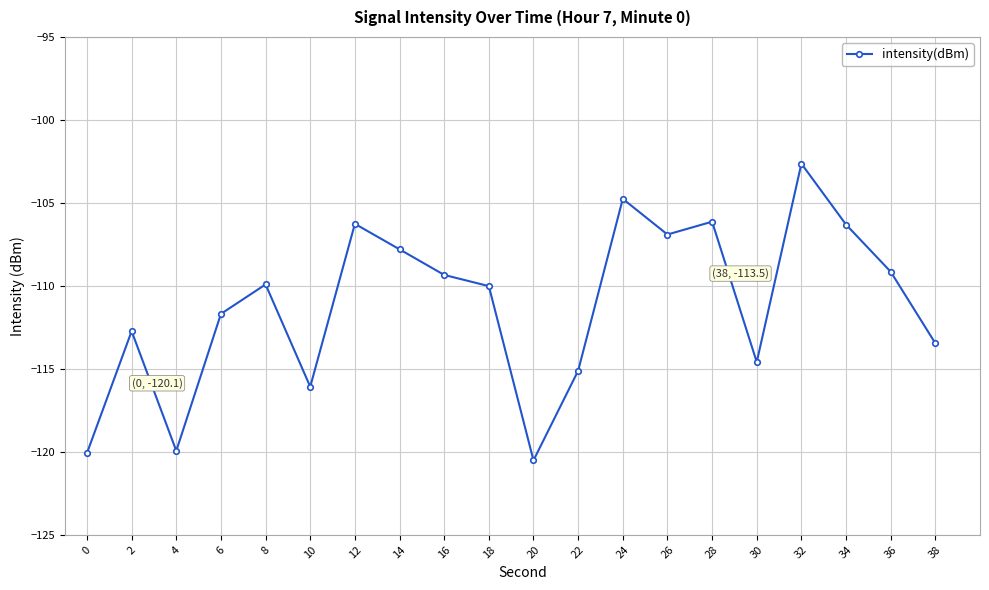

How many values are below -109?

13